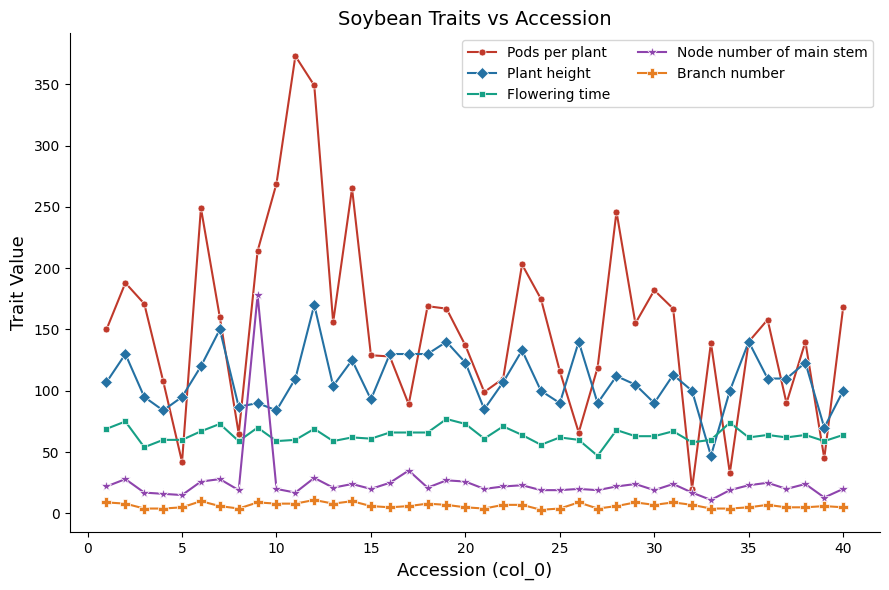

True or false: Flowering time has more than 0 interior local peaks.

True